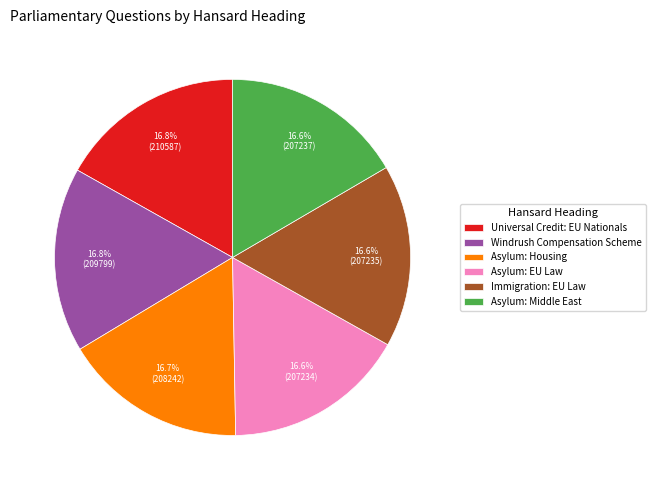

How many segments does this pie chart have?

6